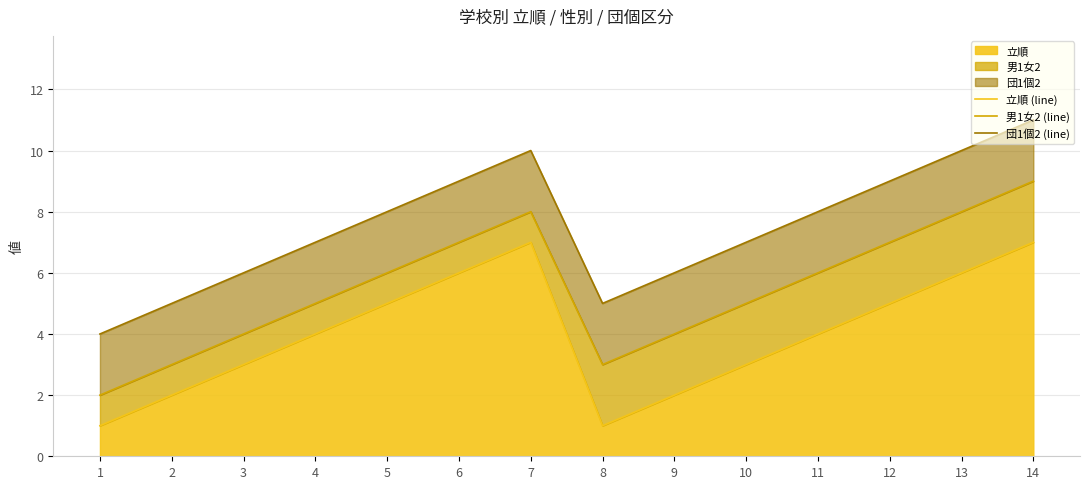

What is the average value of the 立順 (line) series?

4